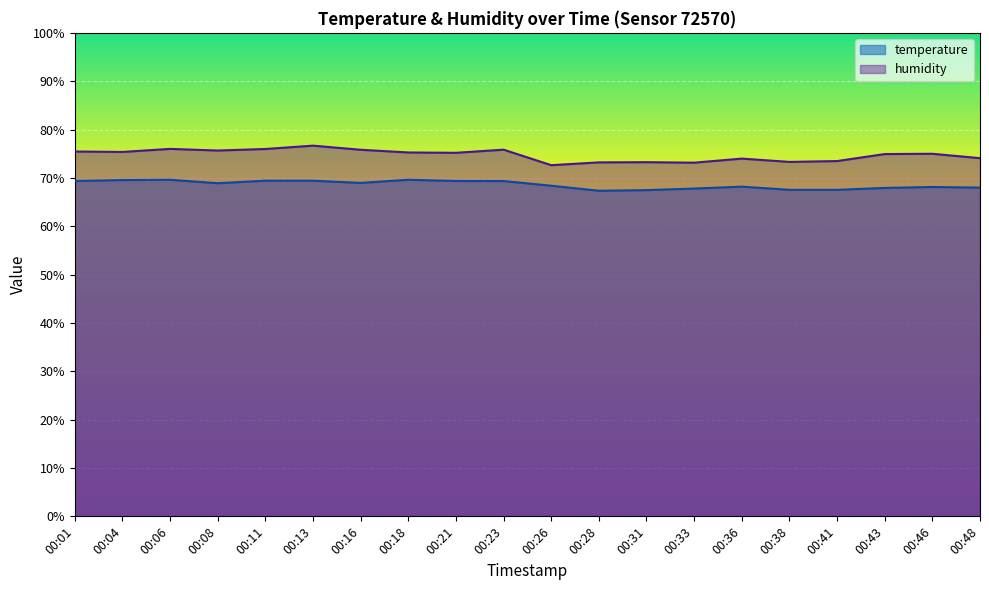

Reading left to right, transcribe all the data shown in this chart.

temperature: 69.4	69.5	69.6	68.9	69.4	69.4	69.0	69.6	69.4	69.4	68.4	67.3	67.5	67.8	68.2	67.5	67.5	67.9	68.1	68.0
humidity: 75.5	75.4	76.0	75.7	76.0	76.7	75.8	75.3	75.2	75.8	72.6	73.2	73.2	73.2	74.0	73.3	73.5	74.9	75.0	74.1